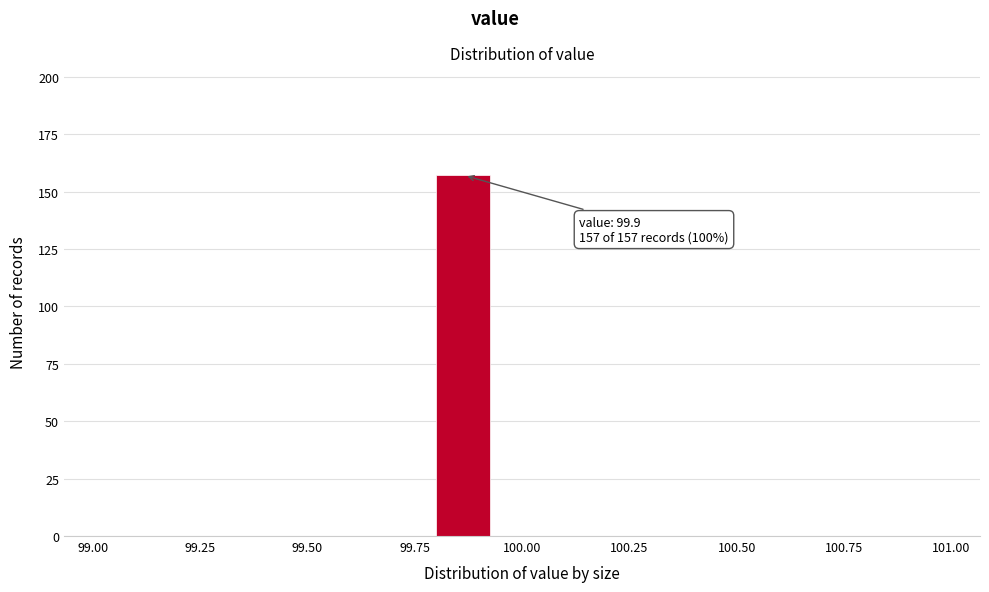

Read against the x-axis, roughly where is the centre of the tallest bar?

99.85